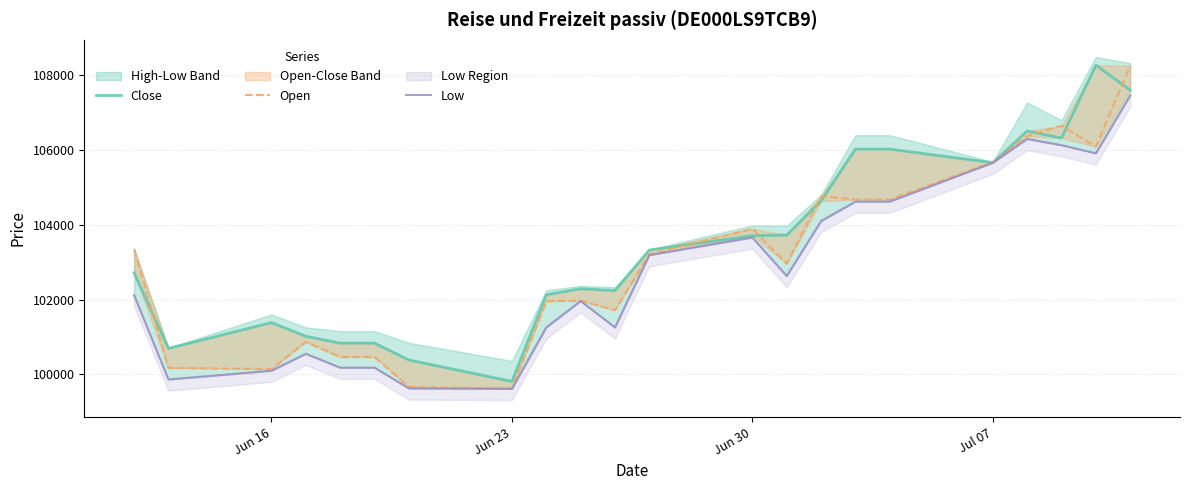

What is the sum of all Open values?

2267599